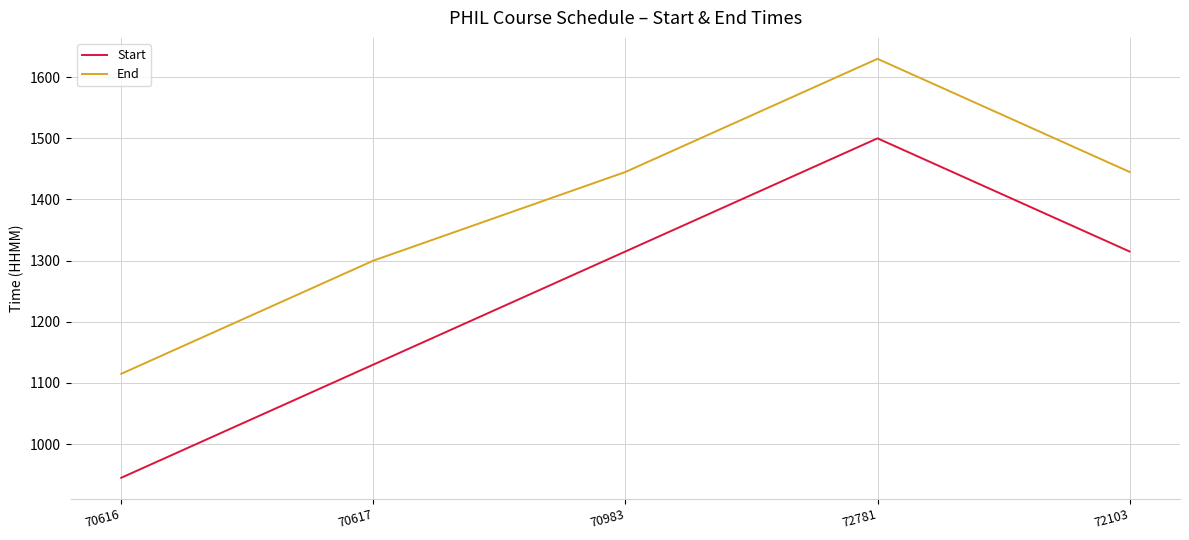

True or false: Start and End cross at least once.

False